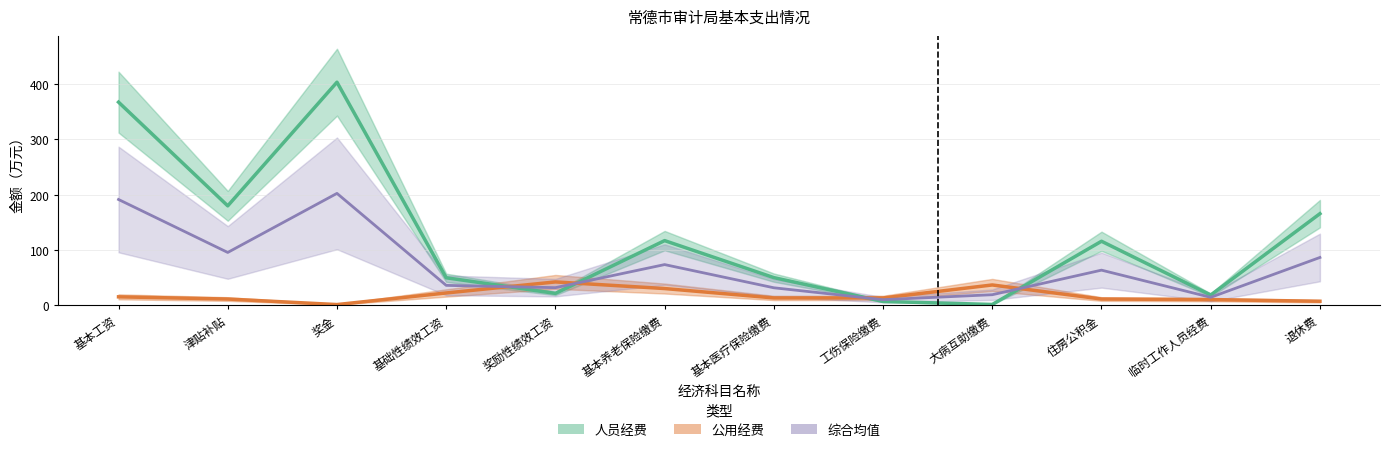

Reading left to right, what are all the values shown in this chart?

人员经费: 基本工资=367.5	津贴补贴=179.7	奖金=403.6	基础性绩效工资=49.5	奖励性绩效工资=21.2	基本养老保险缴费=116.8	基本医疗保险缴费=49.8	工伤保险缴费=6.6	大病互助缴费=1.2	住房公积金=115.6	临时工作人员经费=18.2	退休费=165.6
公用经费: 基本工资=15.0	津贴补贴=11.0	奖金=1.0	基础性绩效工资=22.0	奖励性绩效工资=42.0	基本养老保险缴费=30.0	基本医疗保险缴费=13.0	工伤保险缴费=13.0	大病互助缴费=36.5	住房公积金=11.0	临时工作人员经费=10.0	退休费=7.0
综合均值: 基本工资=191.2	津贴补贴=95.4	奖金=202.3	基础性绩效工资=35.8	奖励性绩效工资=31.6	基本养老保险缴费=73.4	基本医疗保险缴费=31.4	工伤保险缴费=9.8	大病互助缴费=18.8	住房公积金=63.3	临时工作人员经费=14.1	退休费=86.3